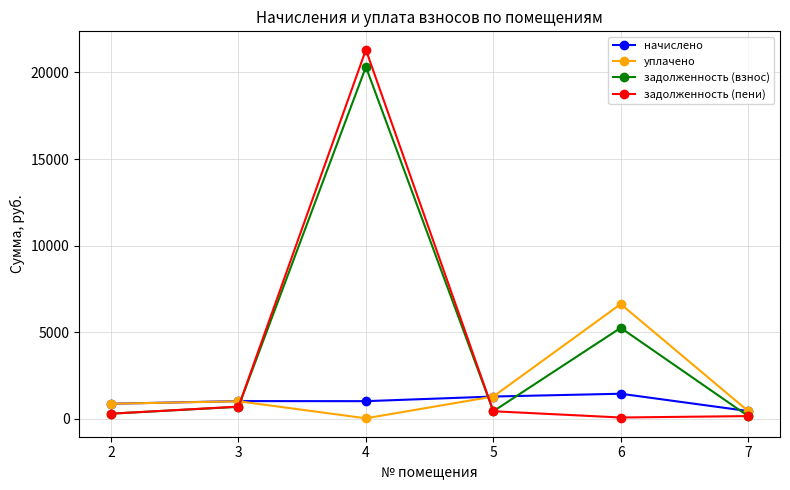

At which category does the chart reach its peak across all series?

4